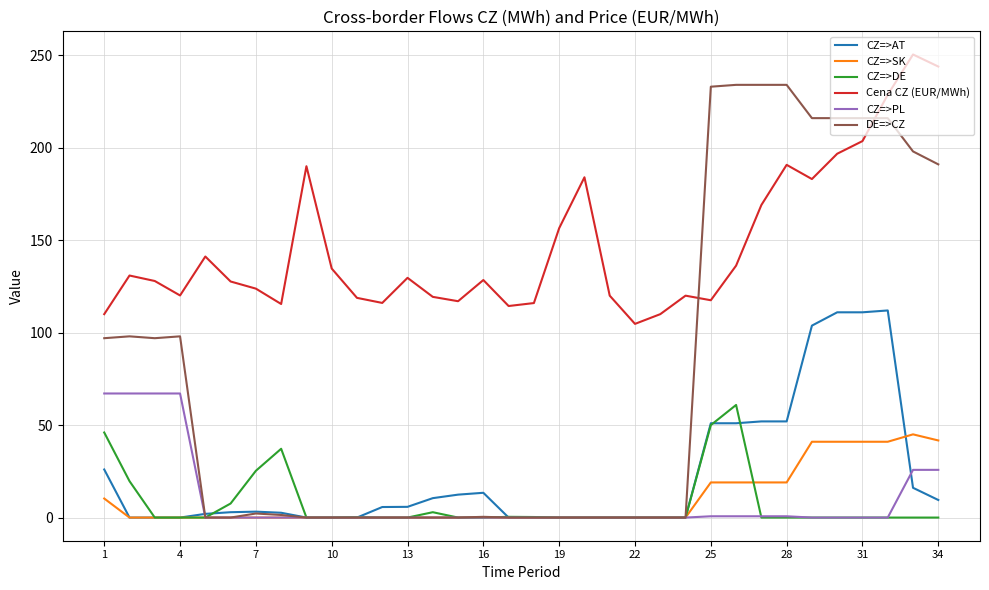

What is the highest value of the CZ=>DE series?

60.9